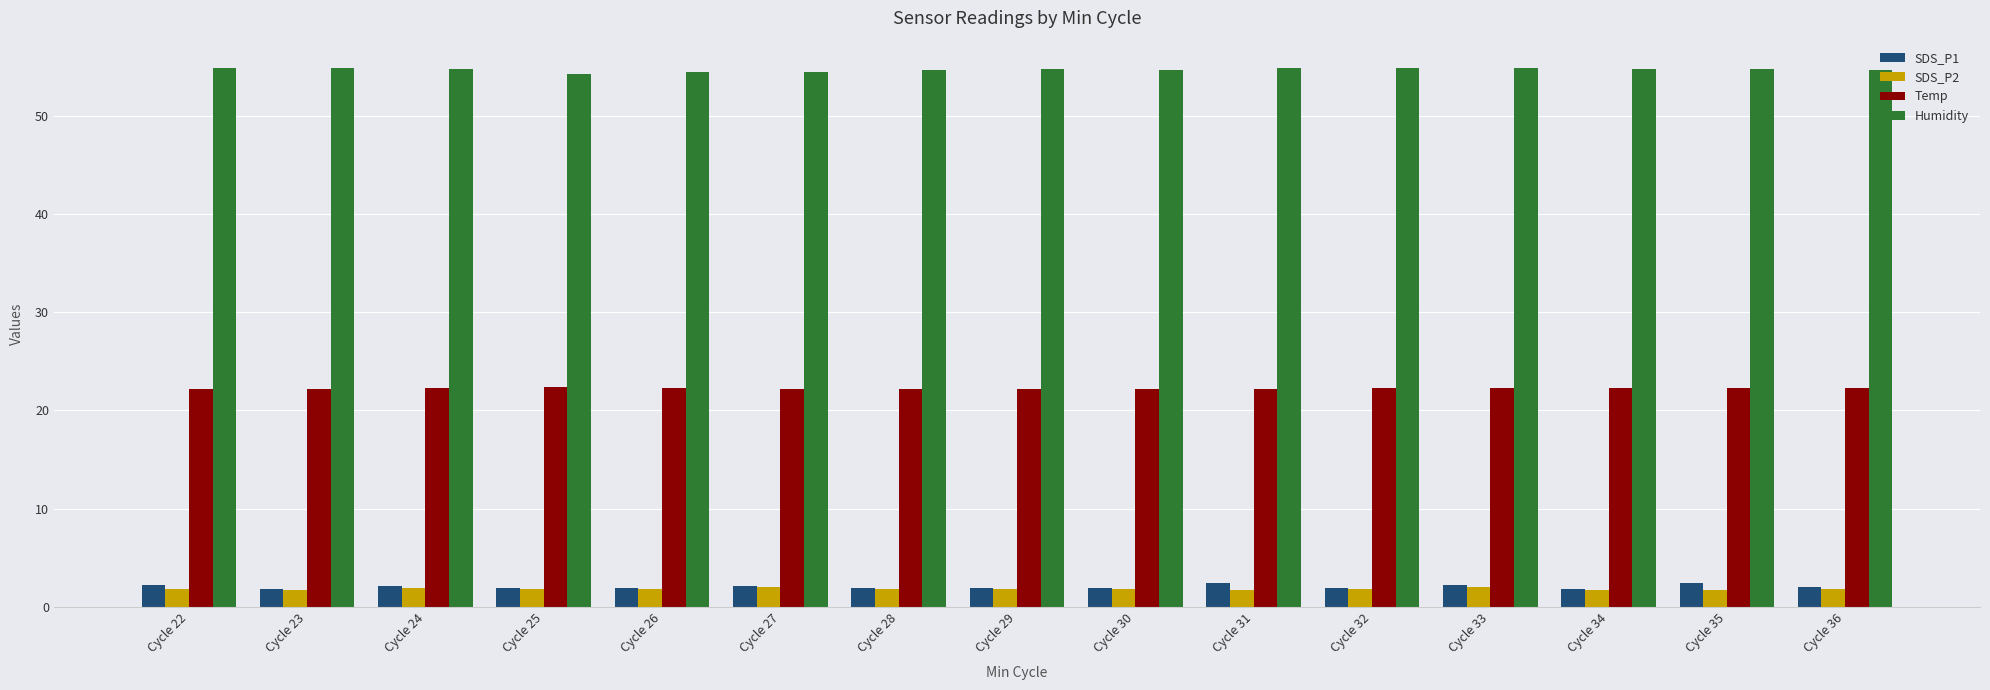

Which series has the largest total across all categories?

Humidity